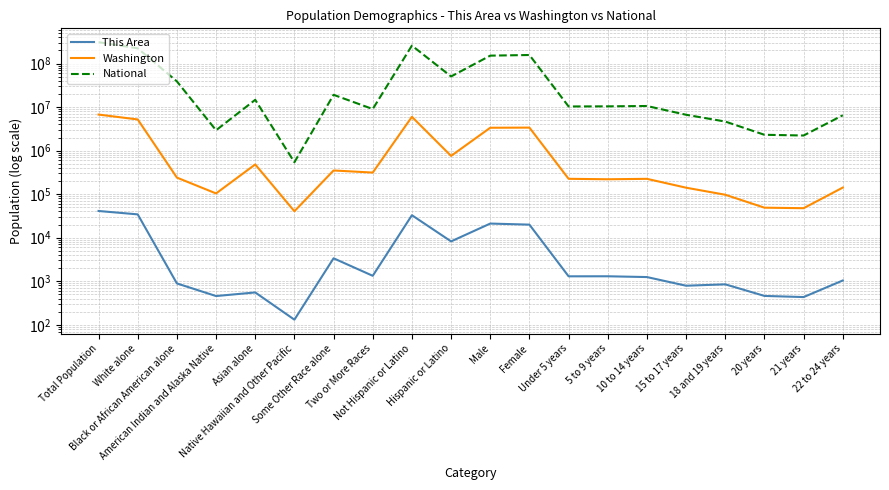

Rank the series by their maximum value, from highest to lowest.

National, Washington, This Area